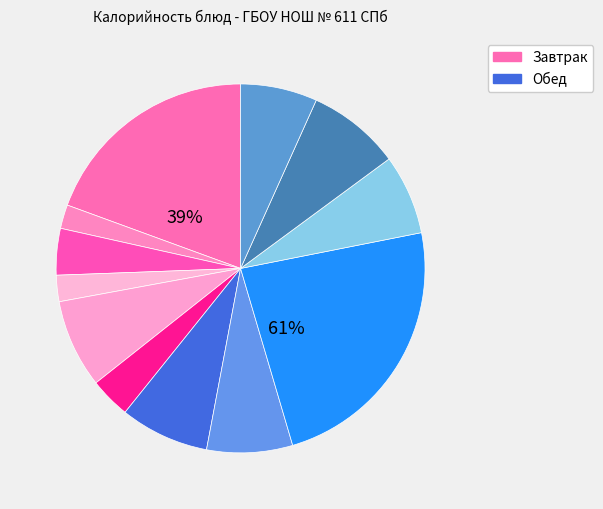

Combined, what portion of the pie is БАТОН ОБОГАЩЕННЫЙ (обед) and СУП С МАКАРОННЫМИ ИЗДЕЛИЯМИ?

15.7%